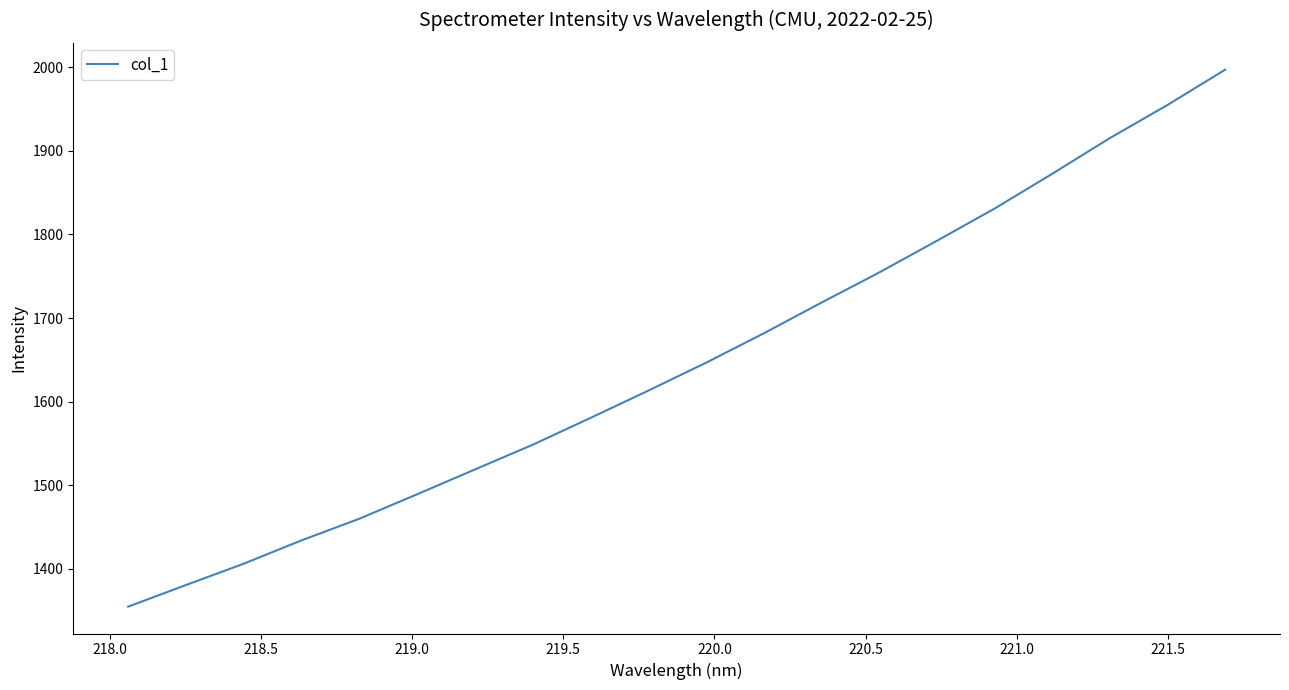

What is the difference between the maximum and minimum values?

642.8